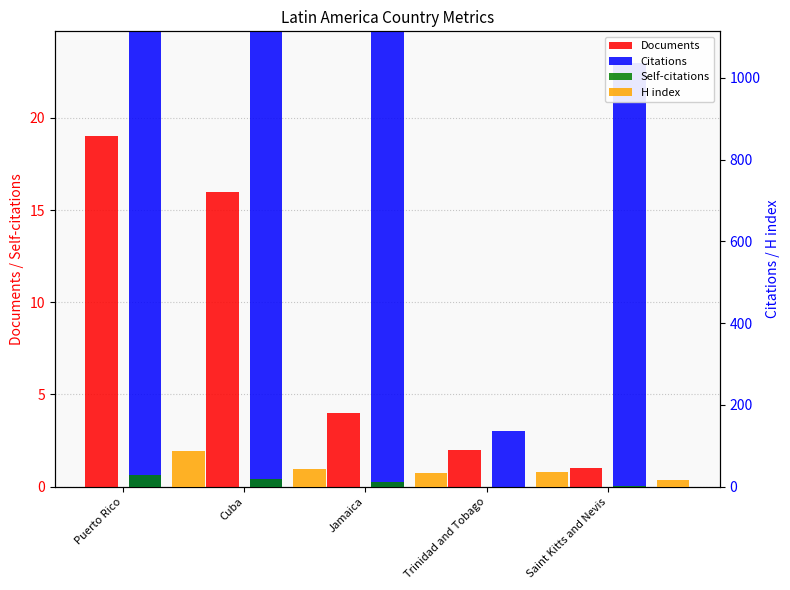

What is the label of the 1st bar from the right?

Saint Kitts and Nevis